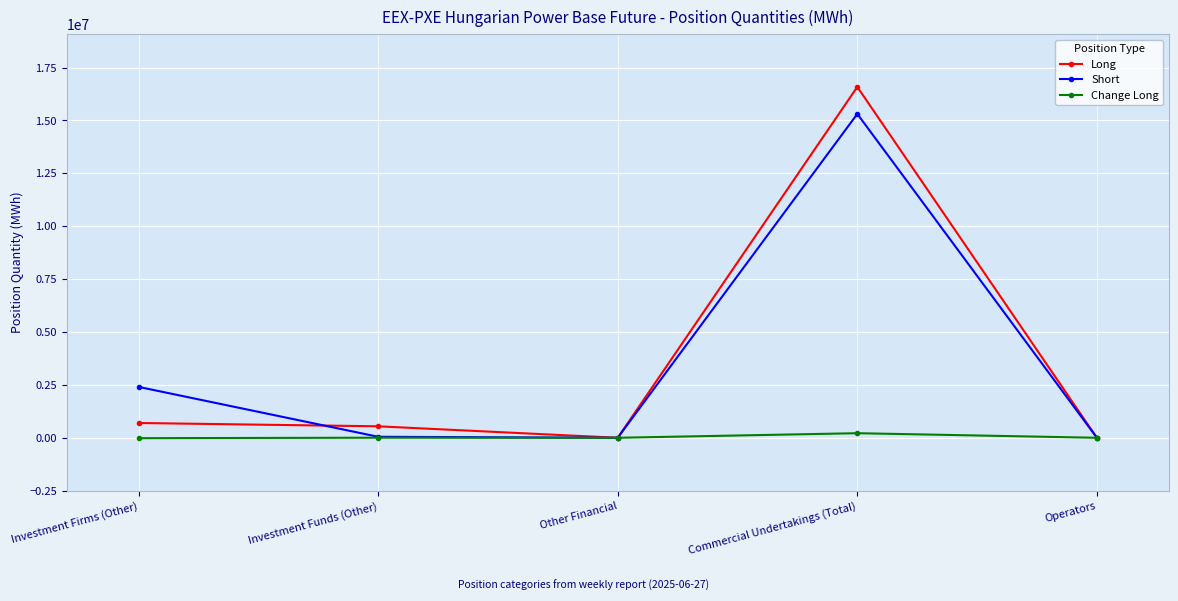

True or false: Long has a value of 7206414 at Operators.

False